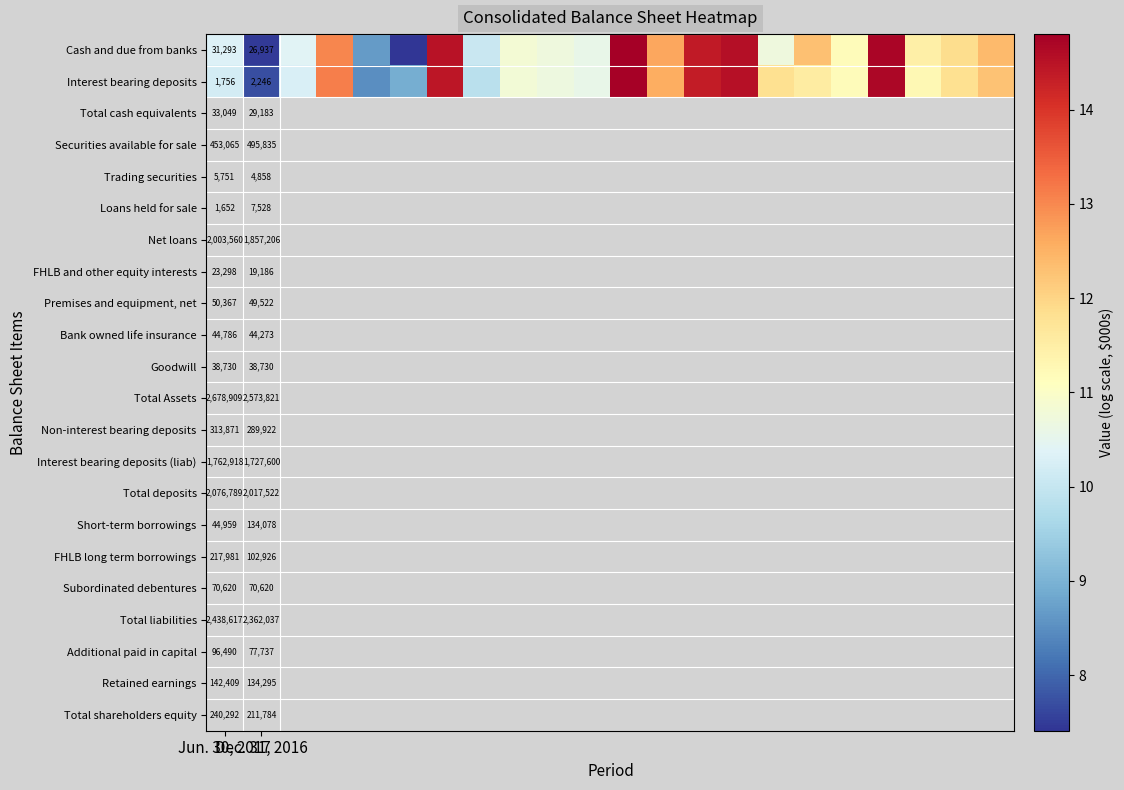

What is the difference between the second highest and second lowest values in the Interest bearing deposits series?

6.2